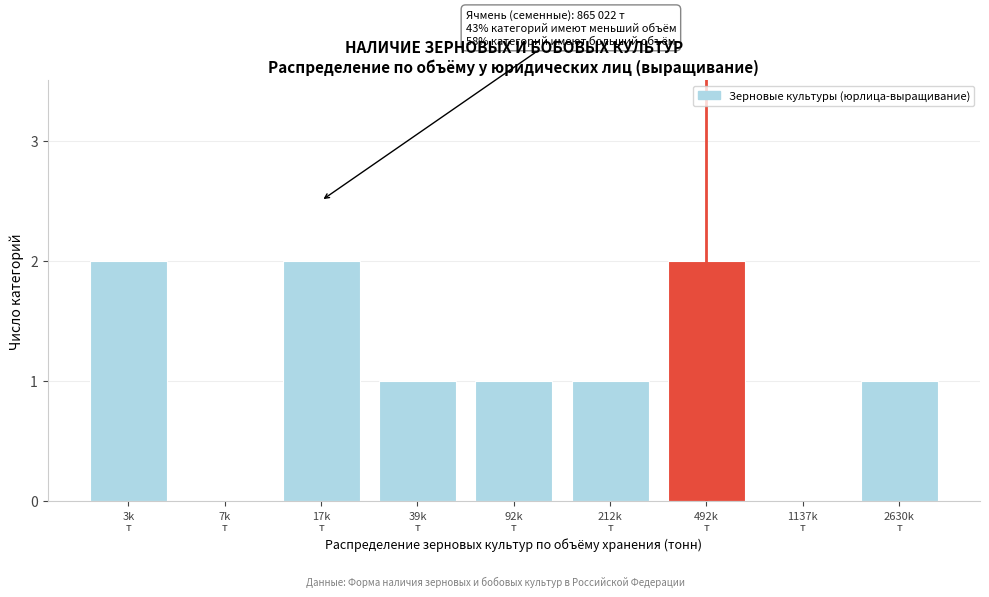

What is the sum of all values?

10